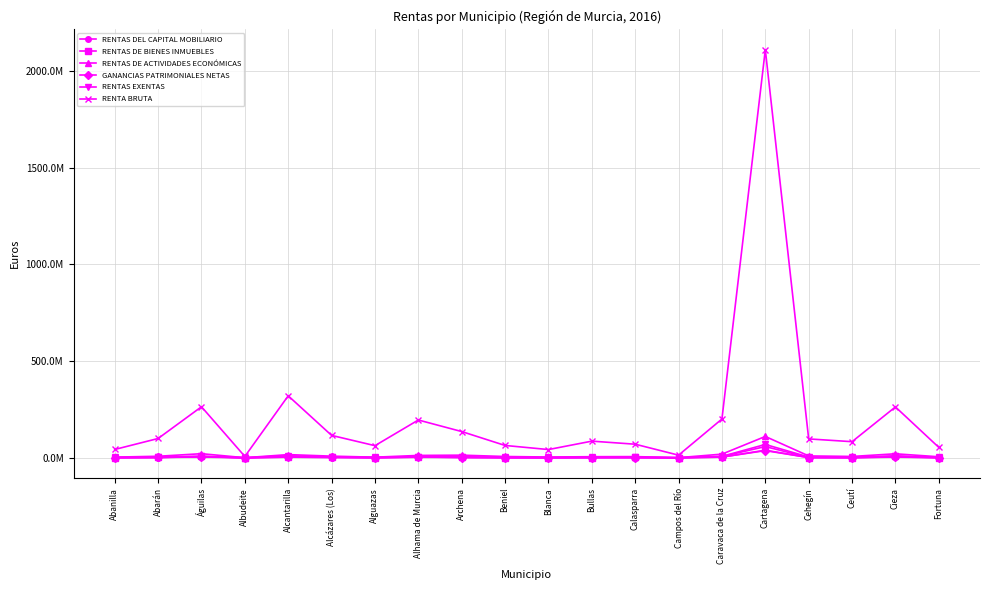

What is the sum of all RENTAS DEL CAPITAL MOBILIARIO values?

73994830